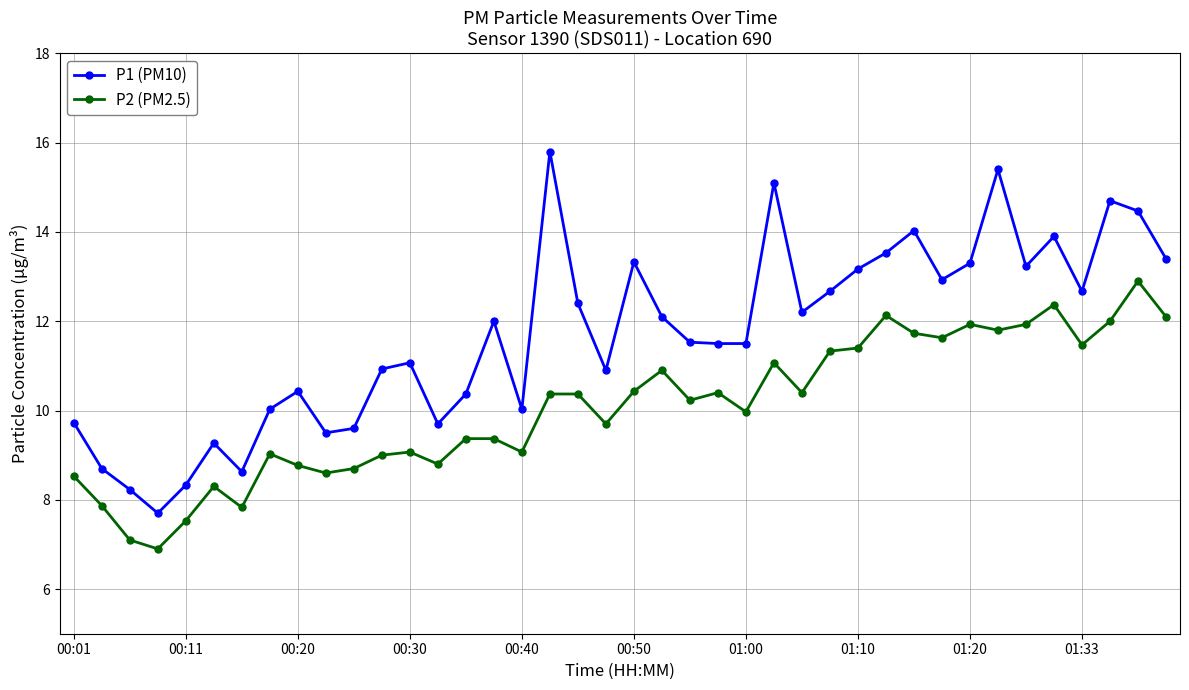

What are all the series names shown in the legend?

P1 (PM10), P2 (PM2.5)